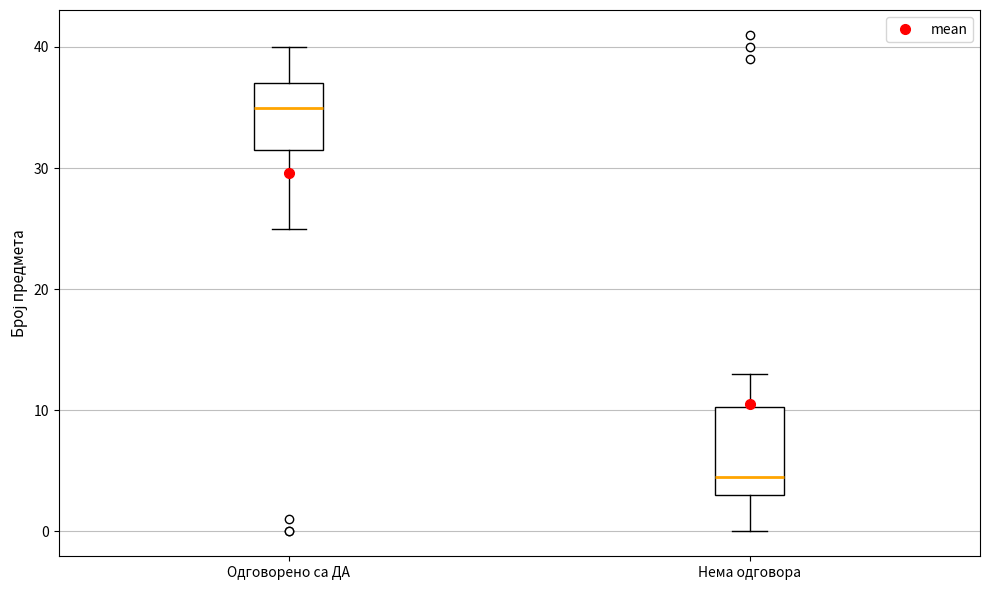

Comparing the boxes themselves (not the whiskers), which one is the tallest?

Нема одговора